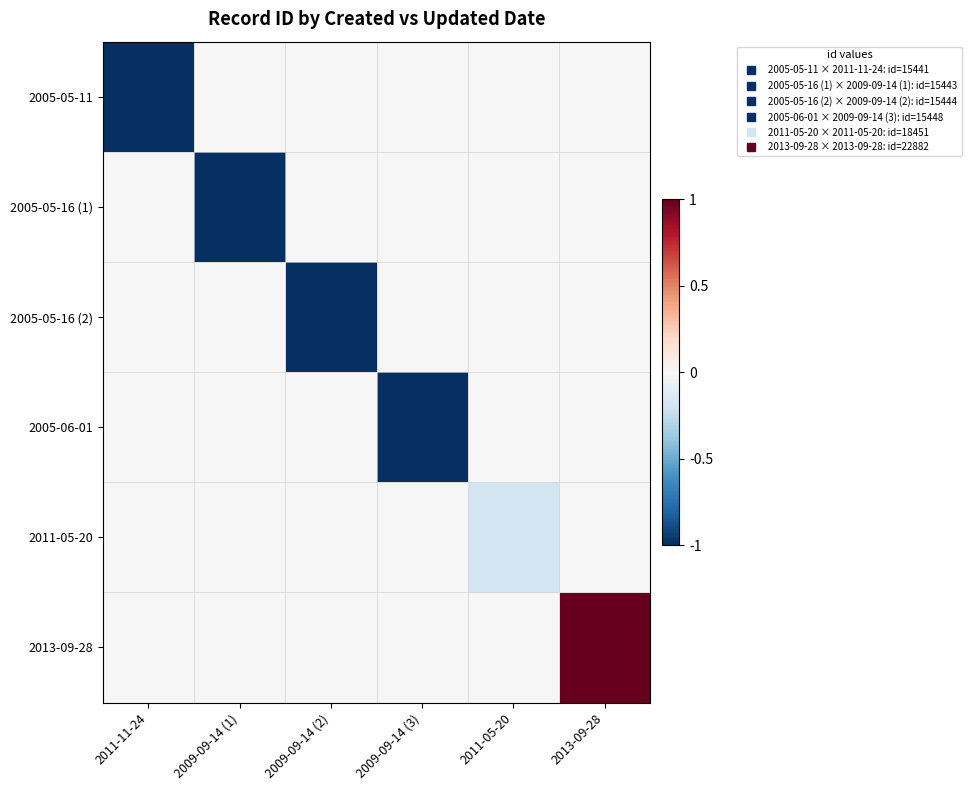

Reading right to left, extract all data points from this chart.

2005-05-11: 2013-09-28=0.0	2011-05-20=0.0	2009-09-14 (3)=0.0	2009-09-14 (2)=0.0	2009-09-14 (1)=0.0	2011-11-24=-1.0
2005-05-16 (1): 2013-09-28=0.0	2011-05-20=0.0	2009-09-14 (3)=0.0	2009-09-14 (2)=0.0	2009-09-14 (1)=-1.0	2011-11-24=0.0
2005-05-16 (2): 2013-09-28=0.0	2011-05-20=0.0	2009-09-14 (3)=0.0	2009-09-14 (2)=-1.0	2009-09-14 (1)=0.0	2011-11-24=0.0
2005-06-01: 2013-09-28=0.0	2011-05-20=0.0	2009-09-14 (3)=-1.0	2009-09-14 (2)=0.0	2009-09-14 (1)=0.0	2011-11-24=0.0
2011-05-20: 2013-09-28=0.0	2011-05-20=-0.2	2009-09-14 (3)=0.0	2009-09-14 (2)=0.0	2009-09-14 (1)=0.0	2011-11-24=0.0
2013-09-28: 2013-09-28=1.0	2011-05-20=0.0	2009-09-14 (3)=0.0	2009-09-14 (2)=0.0	2009-09-14 (1)=0.0	2011-11-24=0.0